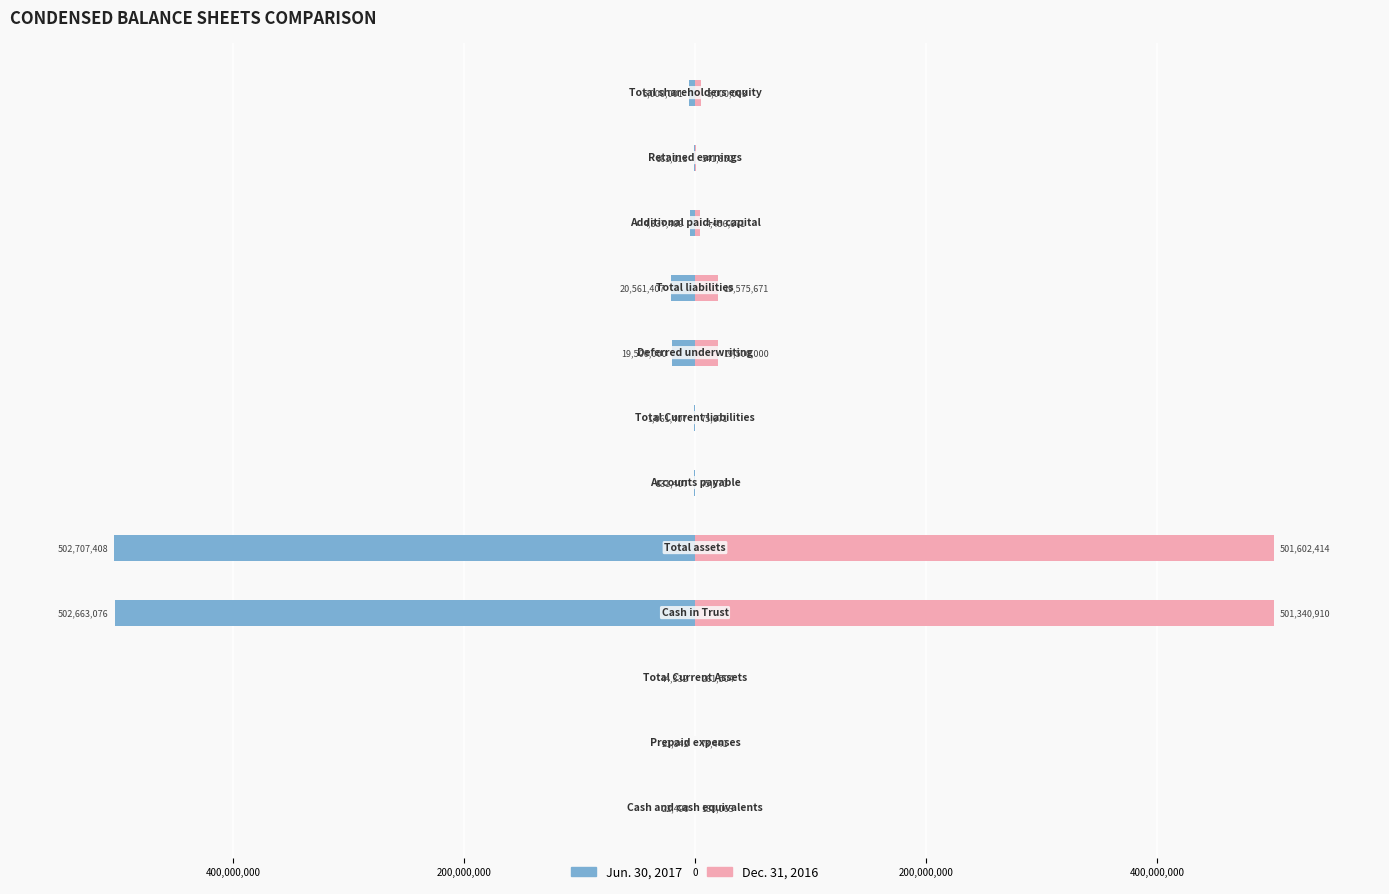

What is the smallest value displayed?

-502707408